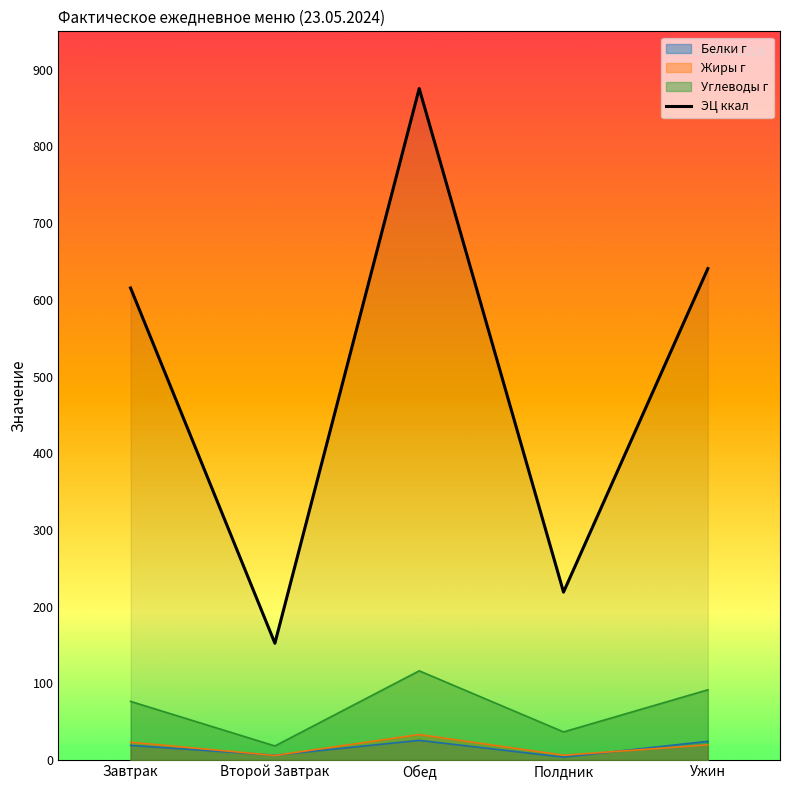

Reading left to right, what are all the values shown in this chart?

Завтрак=615.4	Второй Завтрак=152.2	Обед=875.5	Полдник=218.9	Ужин=640.7